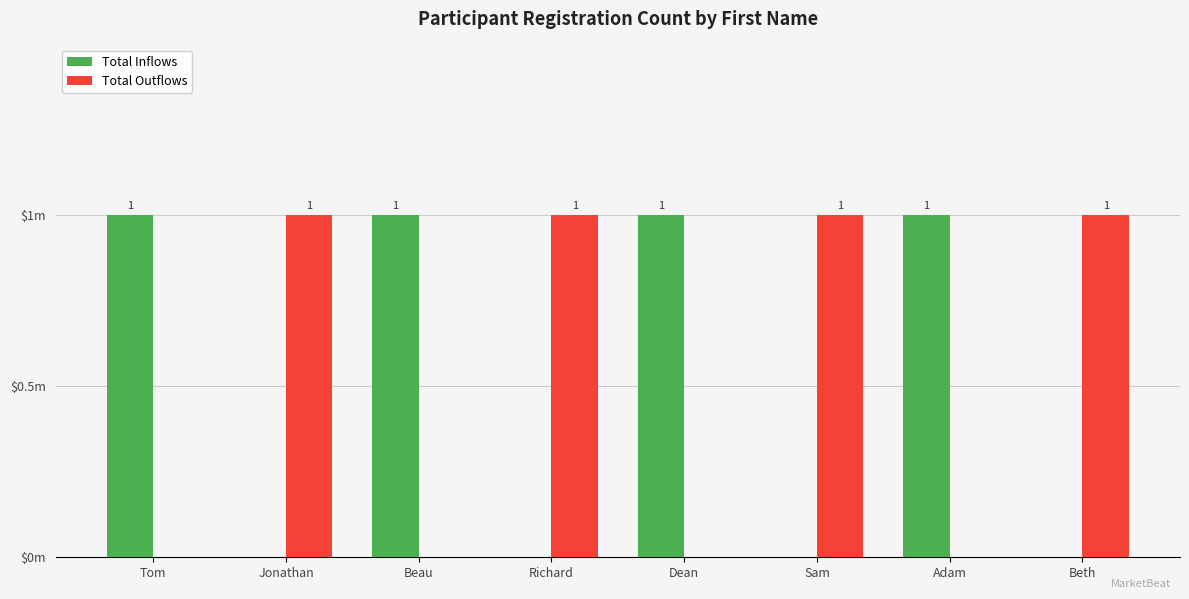

Does the chart contain stacked bars?

No